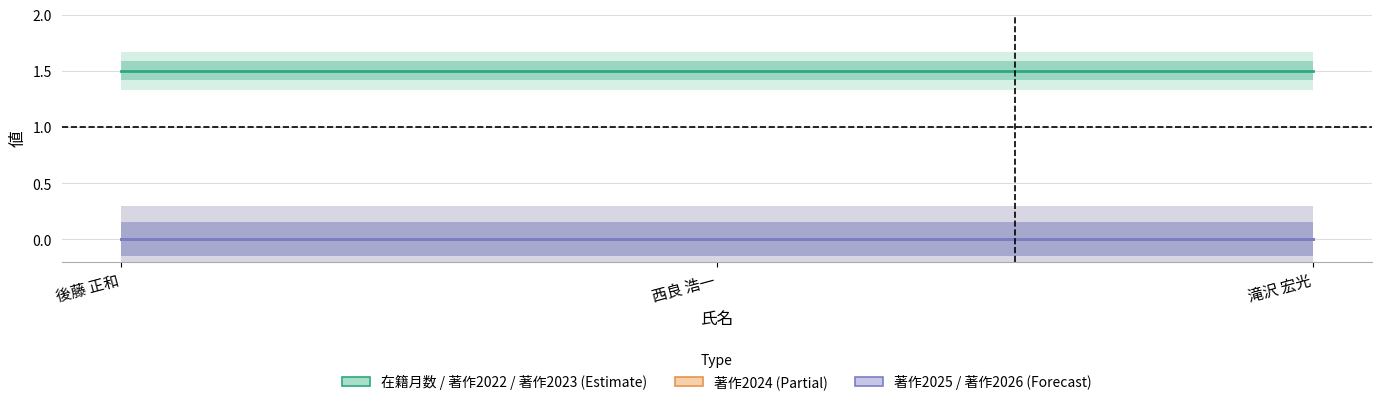

Which series has the largest total across all categories?

在籍月数